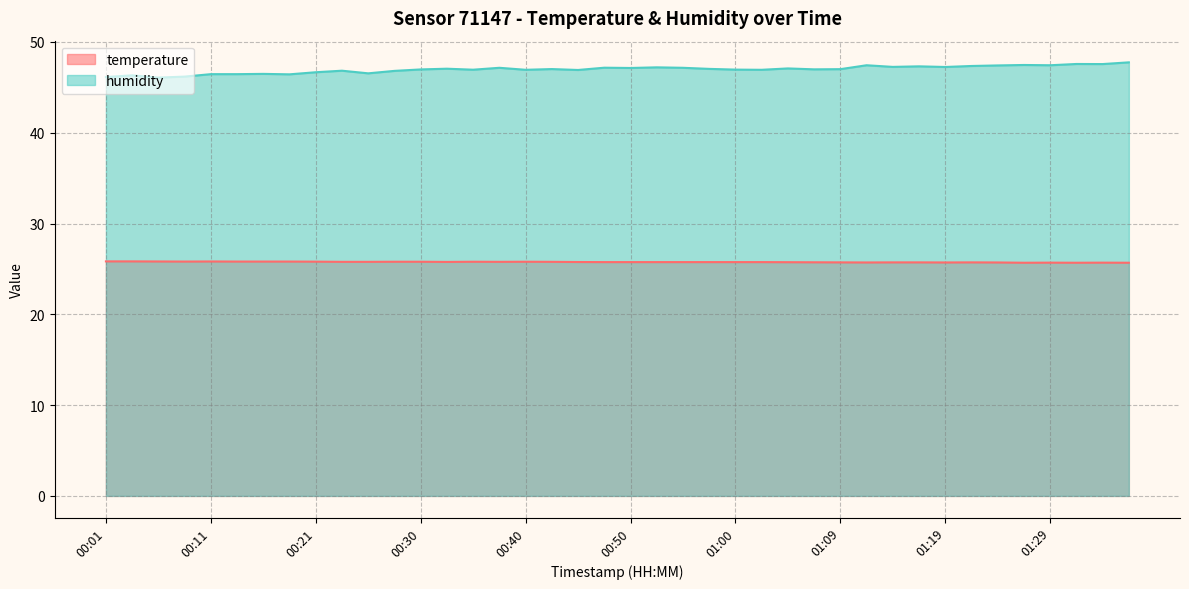

Where is the first local maximum for humidity?

00:04